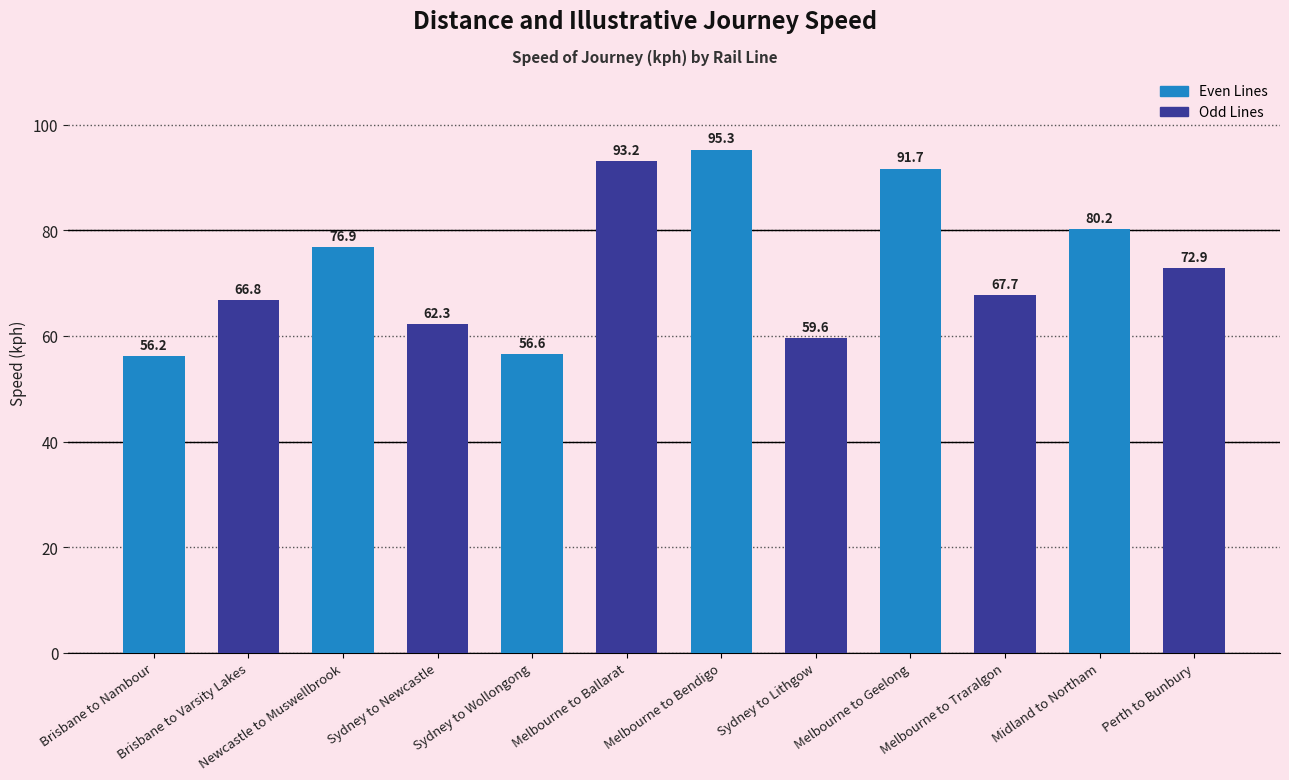

What is the average value?

73.3